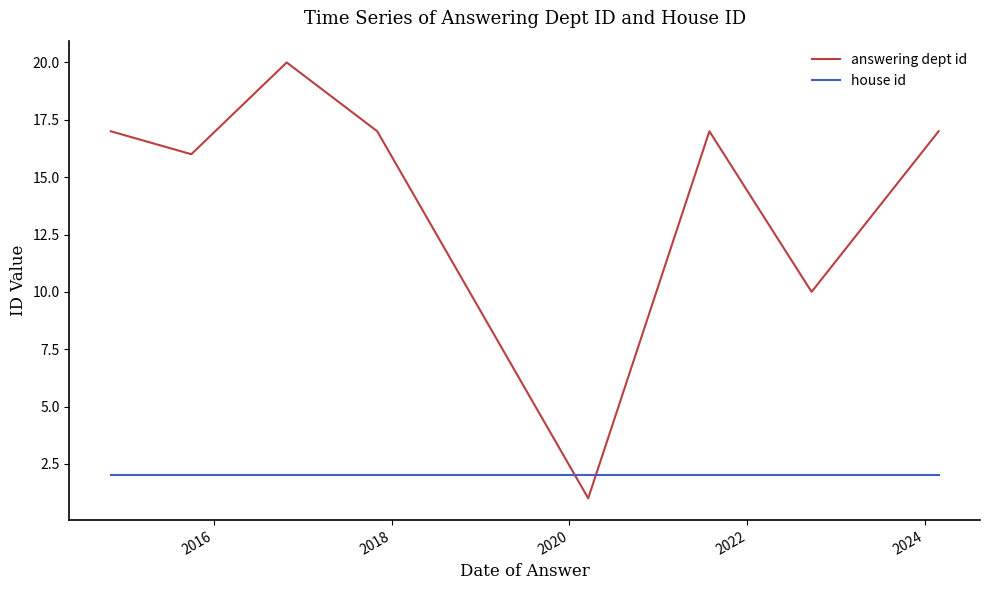

How many lines are shown in the chart?

2